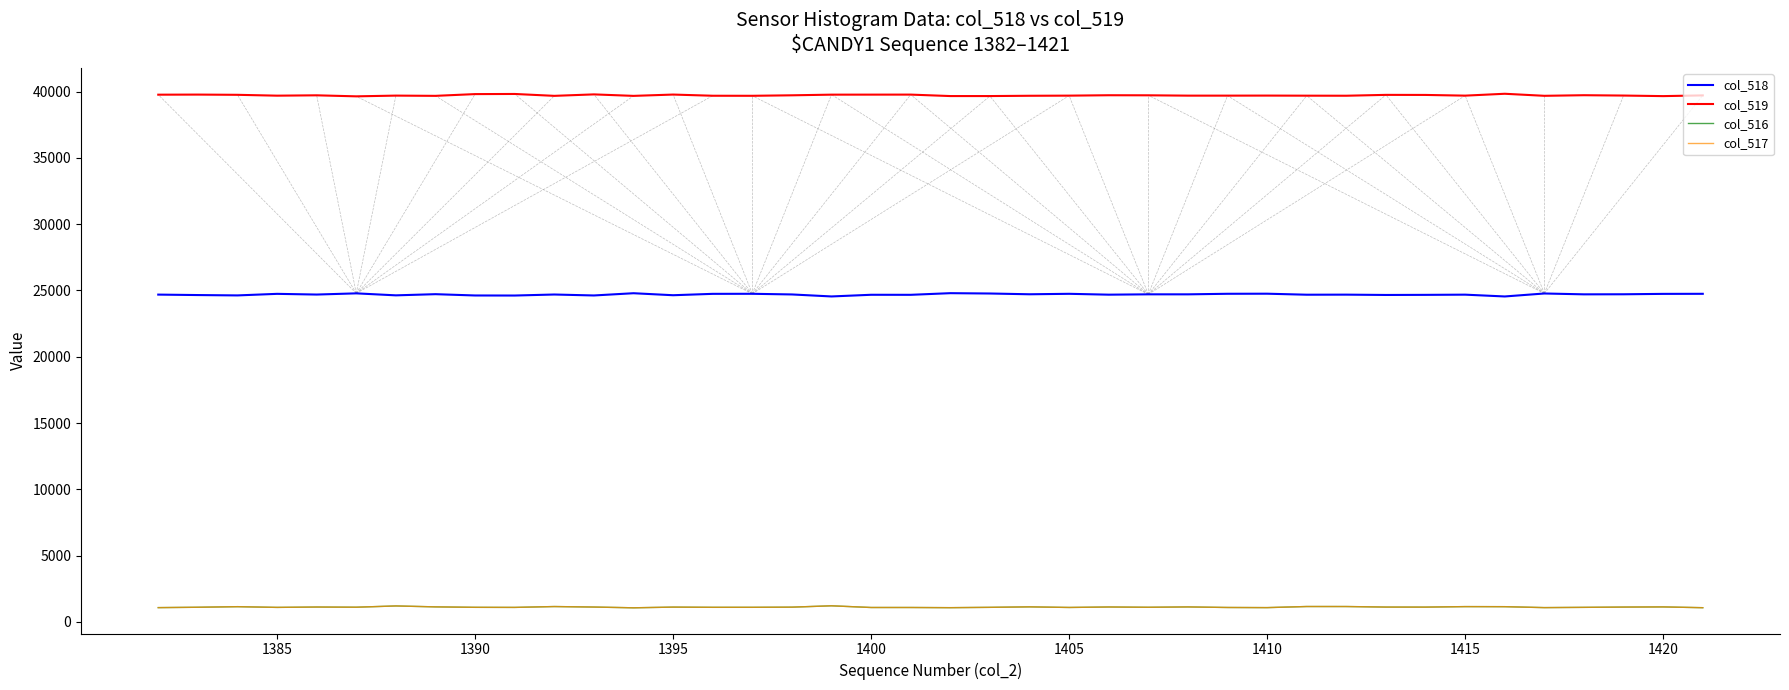

What is the highest value of the col_519 series?

39841